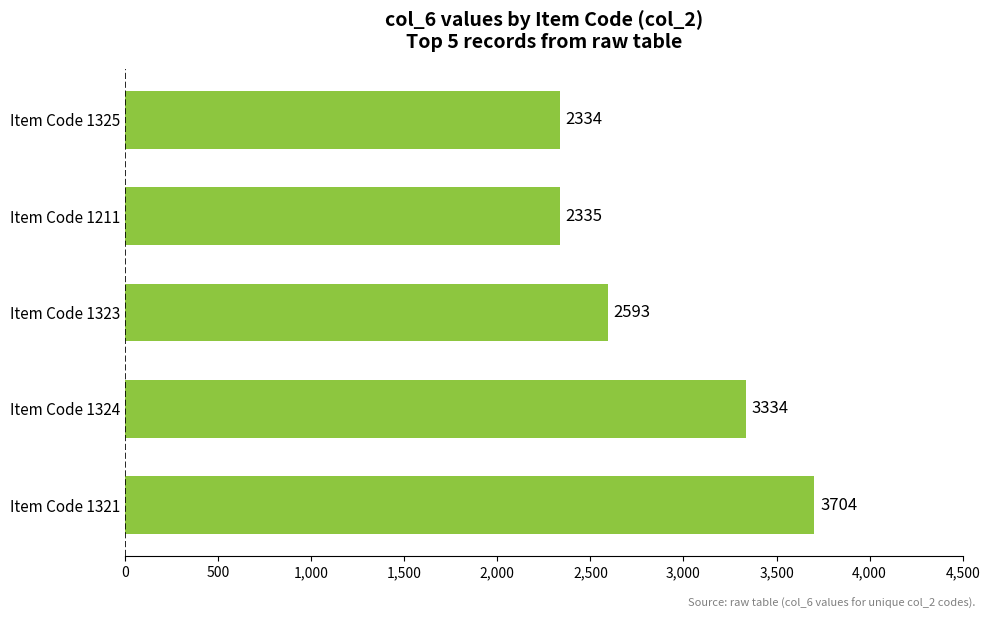

What is the change in value from Item Code 1321 to Item Code 1325?

-1370